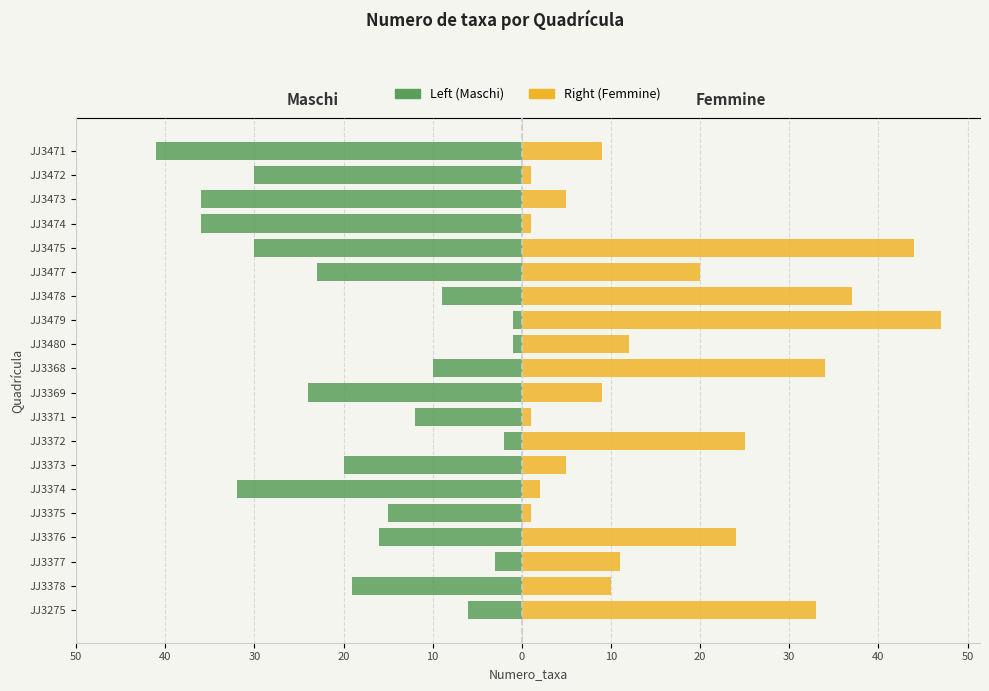

What is the difference between the maximum and minimum values in the Left (Maschi) series?

40